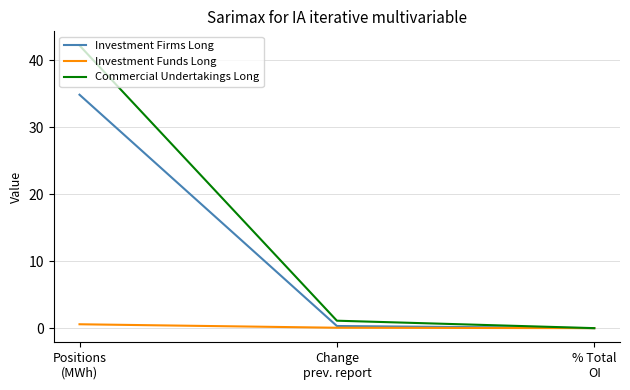

Which series has the largest total across all categories?

Commercial Undertakings Long